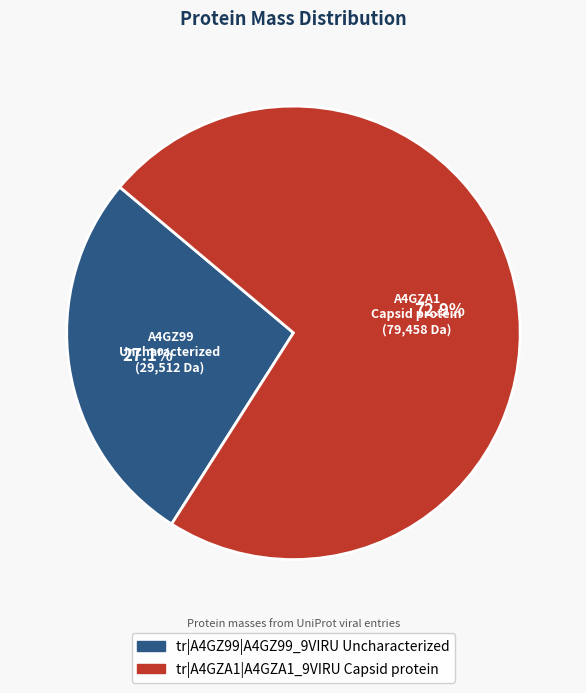

What is the majority slice?

tr|A4GZA1|A4GZA1_9VIRU Capsid protein